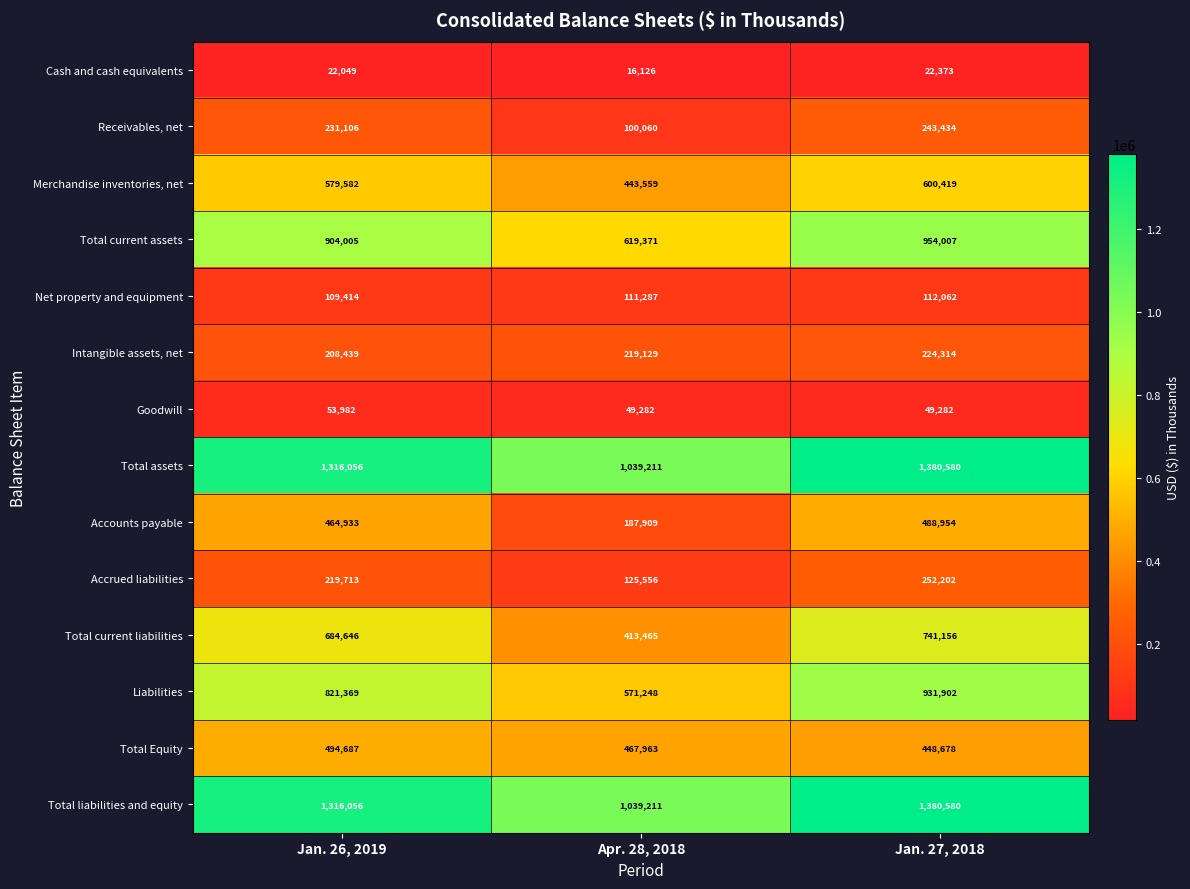

What is the difference between the highest and lowest values at Apr. 28, 2018?

1023085